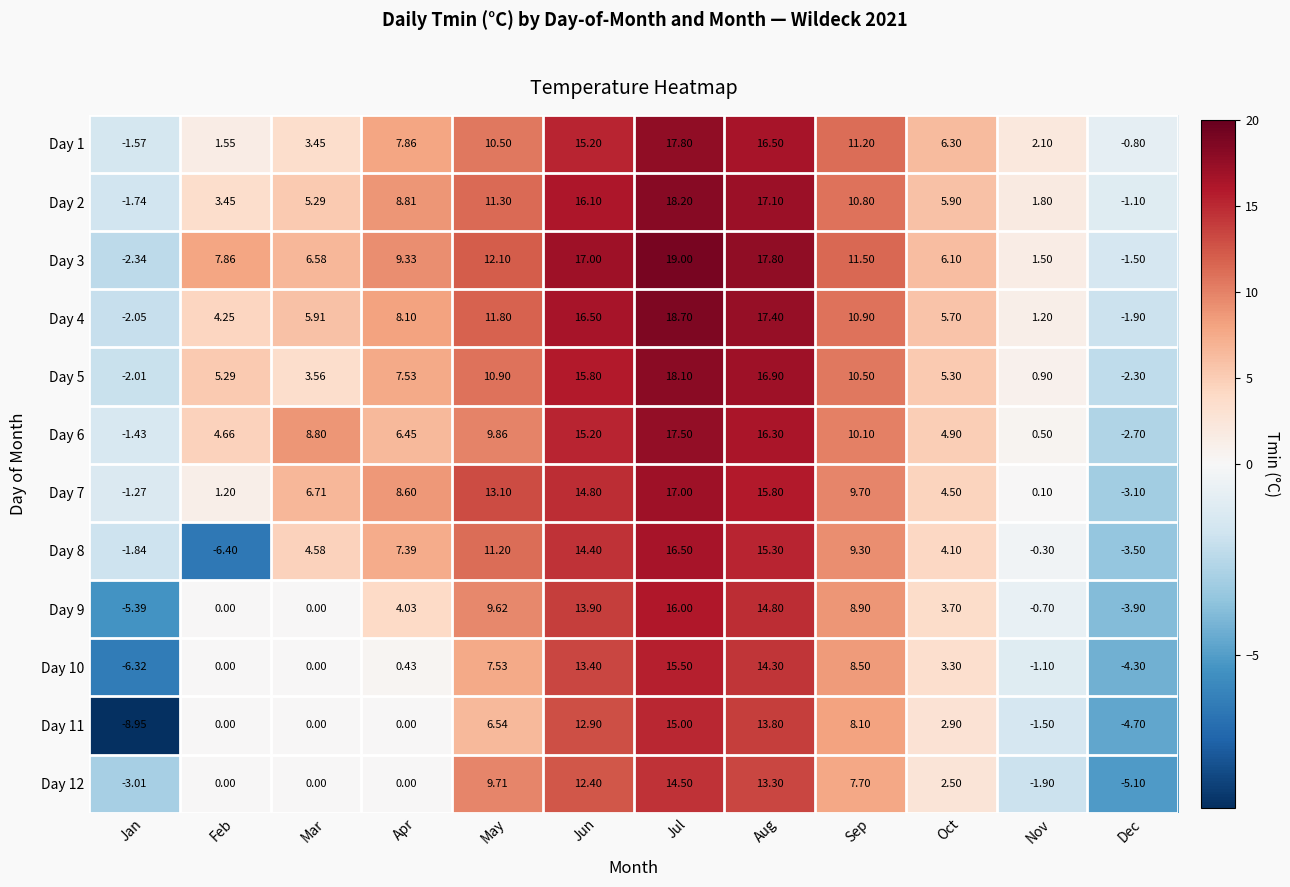

List the series in order of their peak value, lowest first.

Day 12, Day 11, Day 10, Day 9, Day 8, Day 7, Day 6, Day 1, Day 5, Day 2, Day 4, Day 3